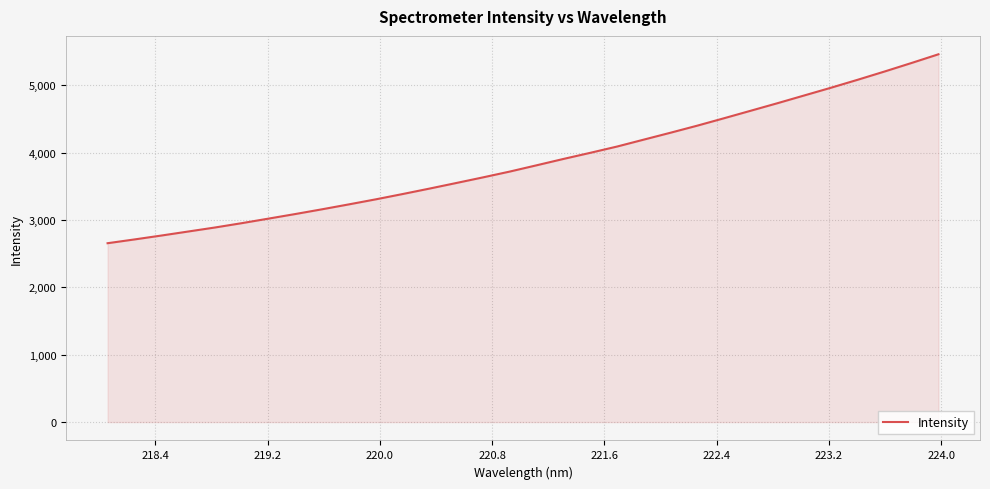

What is the minimum value shown in the chart?

2656.3